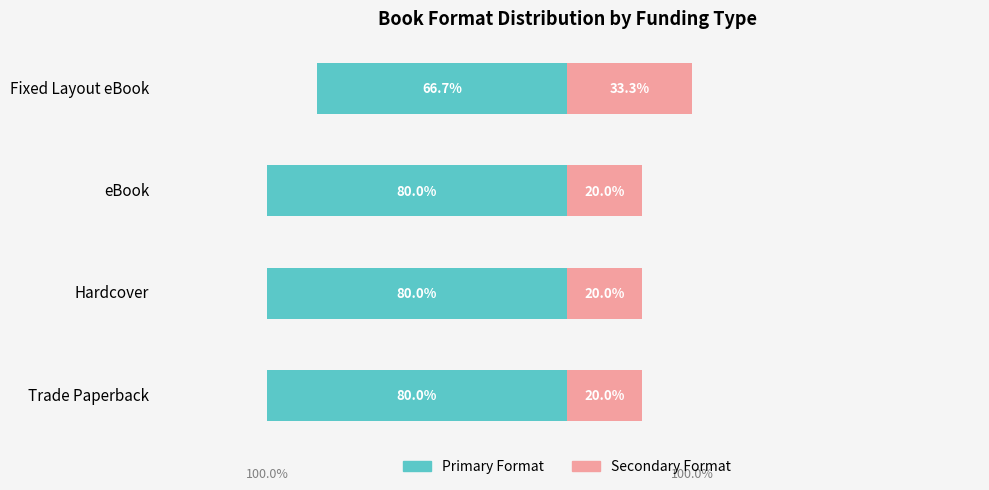

Reading left to right, extract all data points from this chart.

Primary Format: -80.0	-80.0	-80.0	-66.7
Secondary Format: 20.0	20.0	20.0	33.3